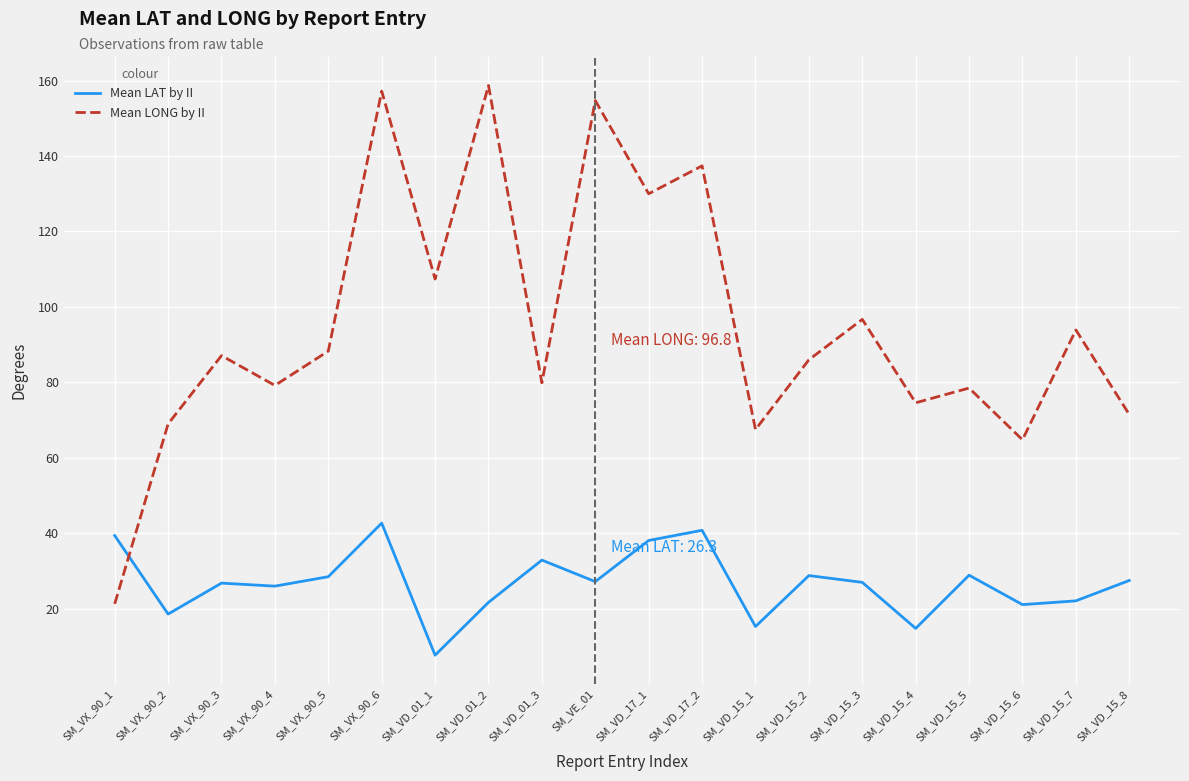

What is the sum of all Mean LAT by II values?

535.9